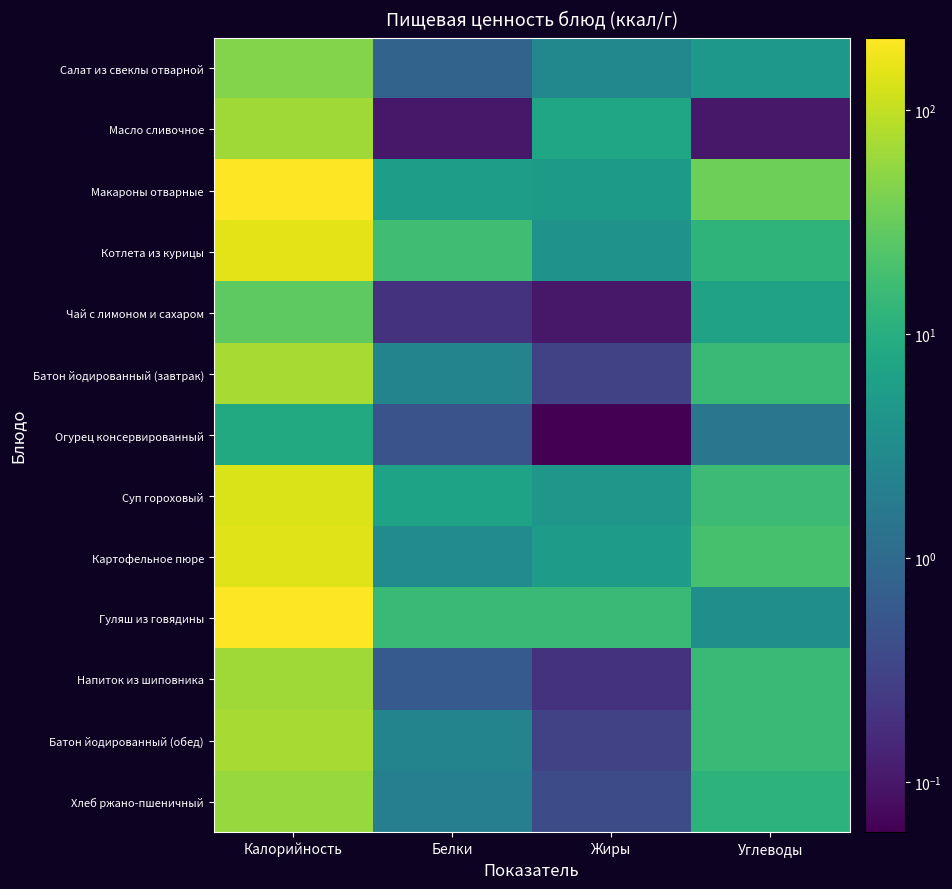

Reading left to right, what are all the values shown in this chart?

Салат из свеклы отварной: Калорийность=45.7	Белки=0.8	Жиры=2.7	Углеводы=4.6
Масло сливочное: Калорийность=66.1	Белки=0.1	Жиры=7.3	Углеводы=0.1
Макароны отварные: Калорийность=209.9	Белки=5.7	Жиры=5.2	Углеводы=35.0
Котлета из курицы: Калорийность=151.8	Белки=17.2	Жиры=3.9	Углеводы=12.0
Чай с лимоном и сахаром: Калорийность=27.9	Белки=0.2	Жиры=0.1	Углеводы=6.6
Батон йодированный (завтрак): Калорийность=71.2	Белки=2.4	Жиры=0.3	Углеводы=14.7
Огурец консервированный: Калорийность=8.4	Белки=0.5	Жиры=0.1	Углеводы=1.5
Суп гороховый: Калорийность=133.1	Белки=6.7	Жиры=4.6	Углеводы=16.2
Картофельное пюре: Калорийность=139.4	Белки=3.1	Жиры=5.3	Углеводы=19.8
Гуляш из говядины: Калорийность=208.9	Белки=15.3	Жиры=14.9	Углеводы=3.5
Напиток из шиповника: Калорийность=65.4	Белки=0.6	Жиры=0.2	Углеводы=15.1
Батон йодированный (обед): Калорийность=71.2	Белки=2.4	Жиры=0.3	Углеводы=14.7
Хлеб ржано-пшеничный: Калорийность=58.7	Белки=2.0	Жиры=0.4	Углеводы=11.9